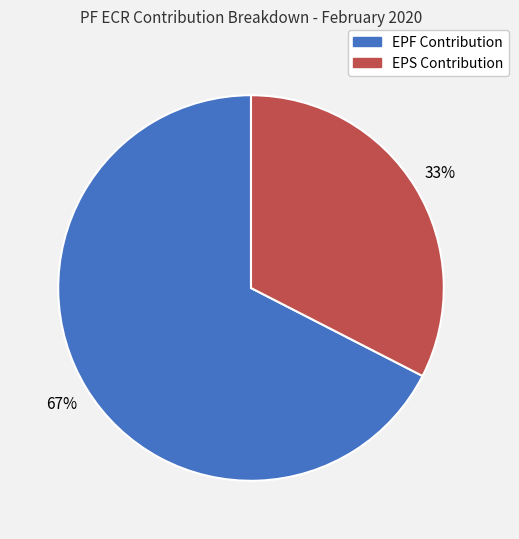

Is there a majority slice in this chart?

Yes